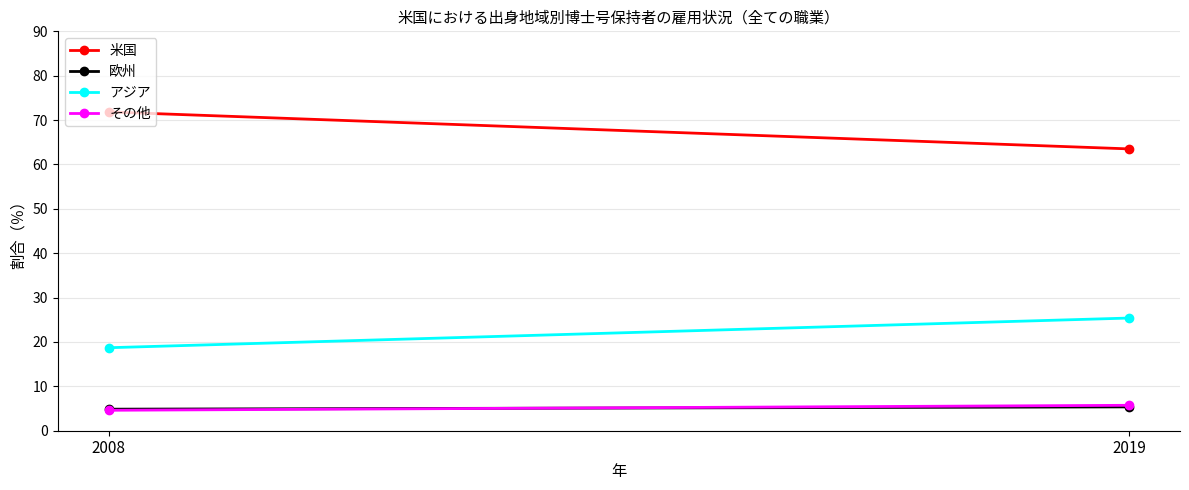

Where is その他 nearest to the value 5?

2008